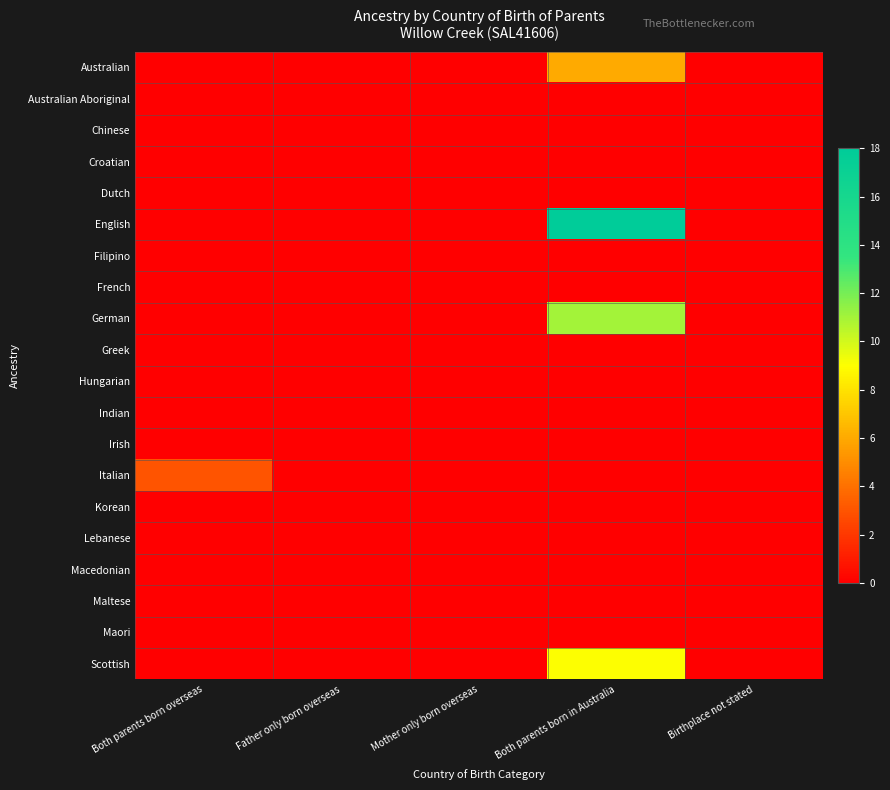

Which series has the largest total across all categories?

English